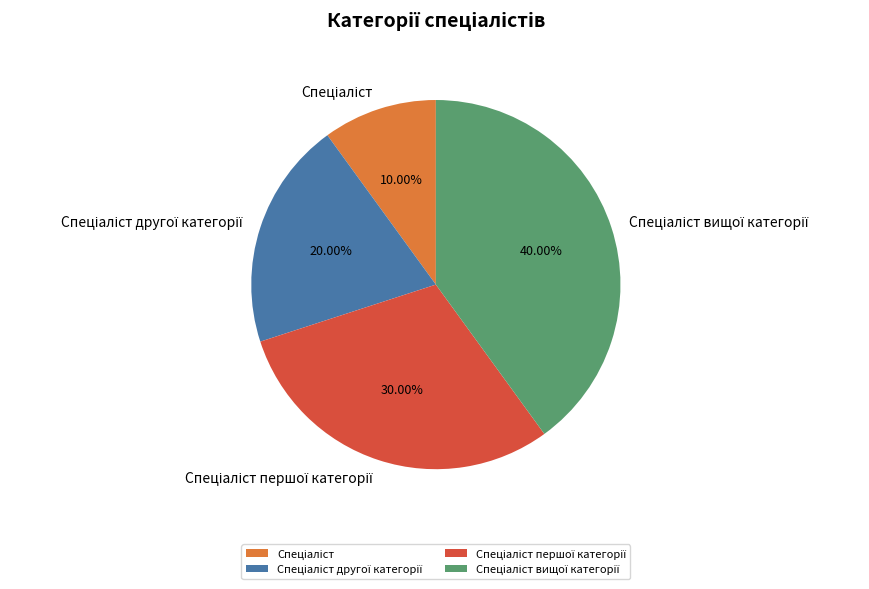

To the nearest percent, what is the difference between the largest and smallest slice percentages?

30%